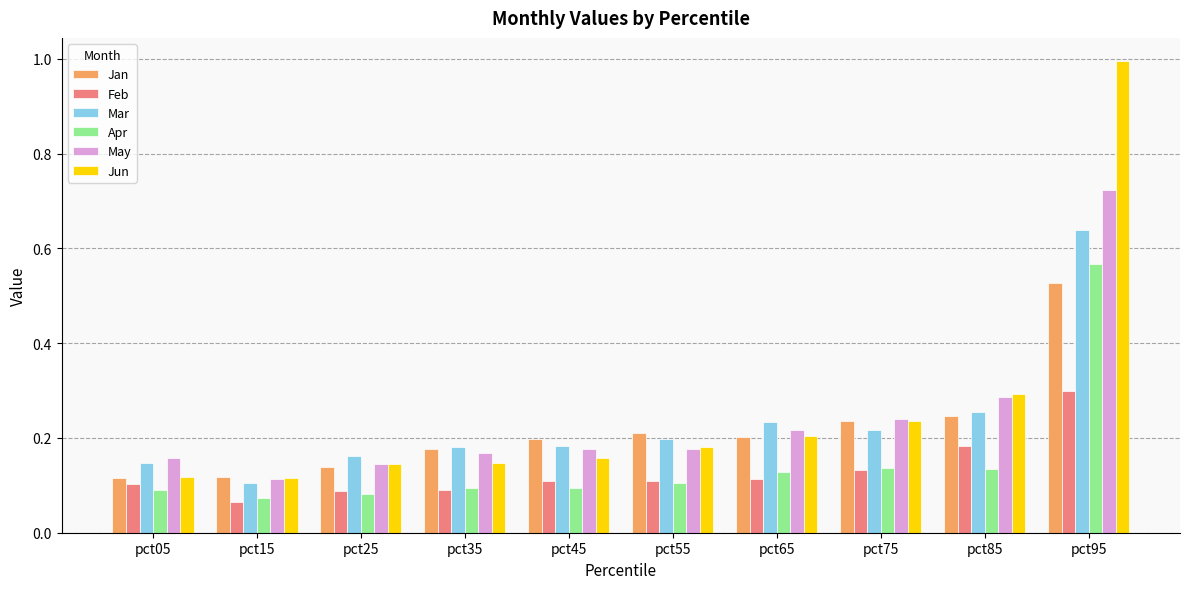

What is the greatest value displayed?

1.0